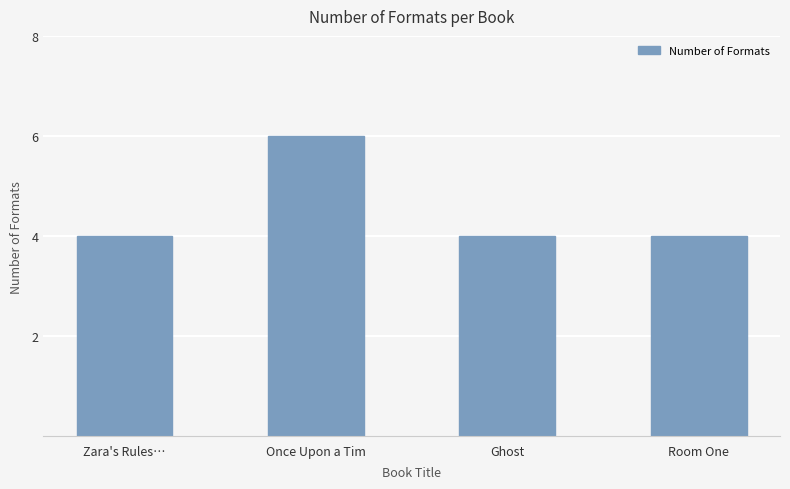

Reading right to left, list all the values displayed in this chart.

Room One=4	Ghost=4	Once Upon a Tim=6	Zara's Rules…=4